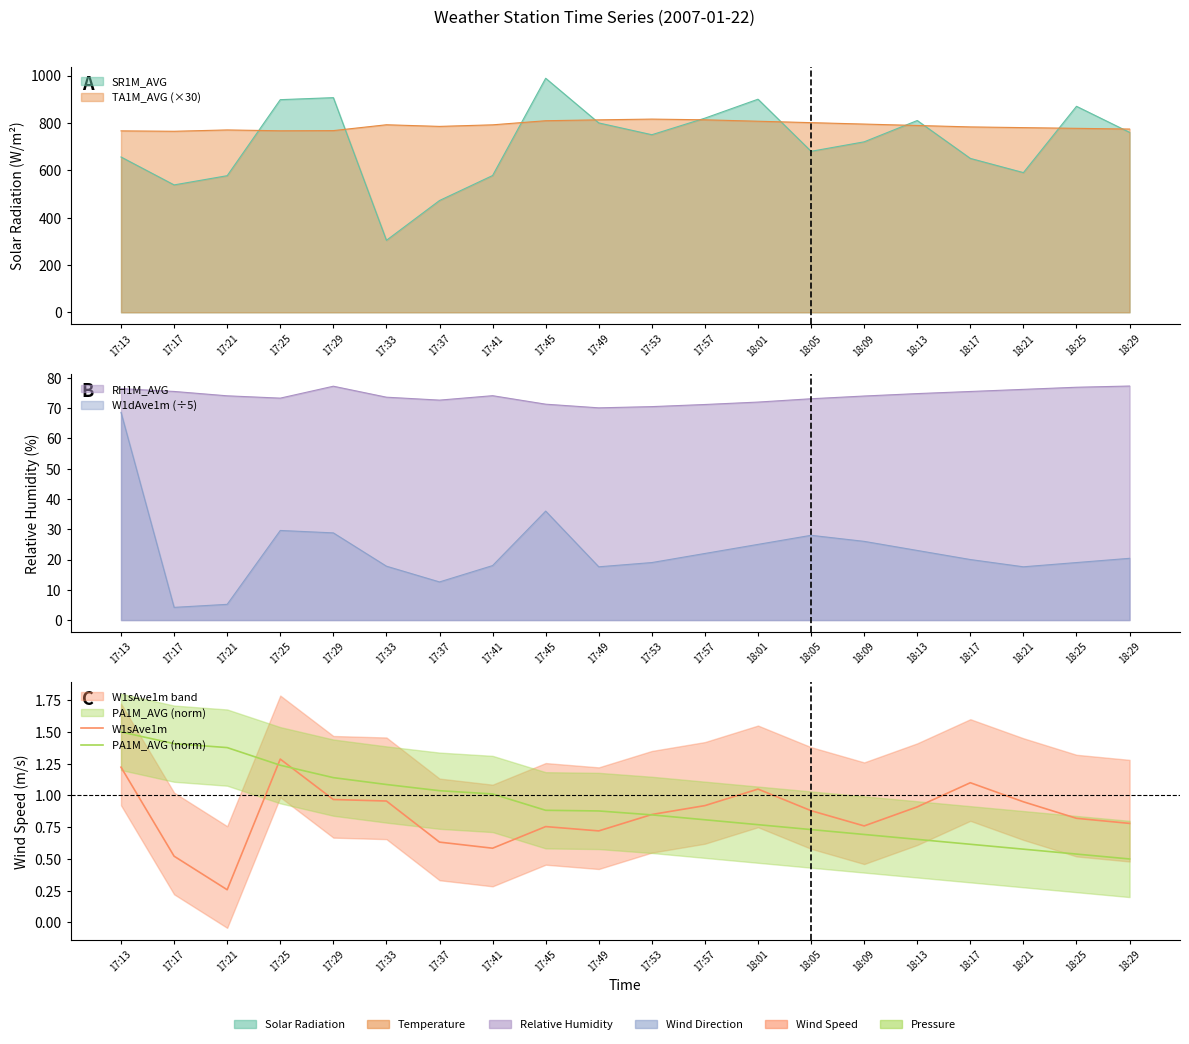

Where is W1sAve1m nearest to the value 0?

17:21